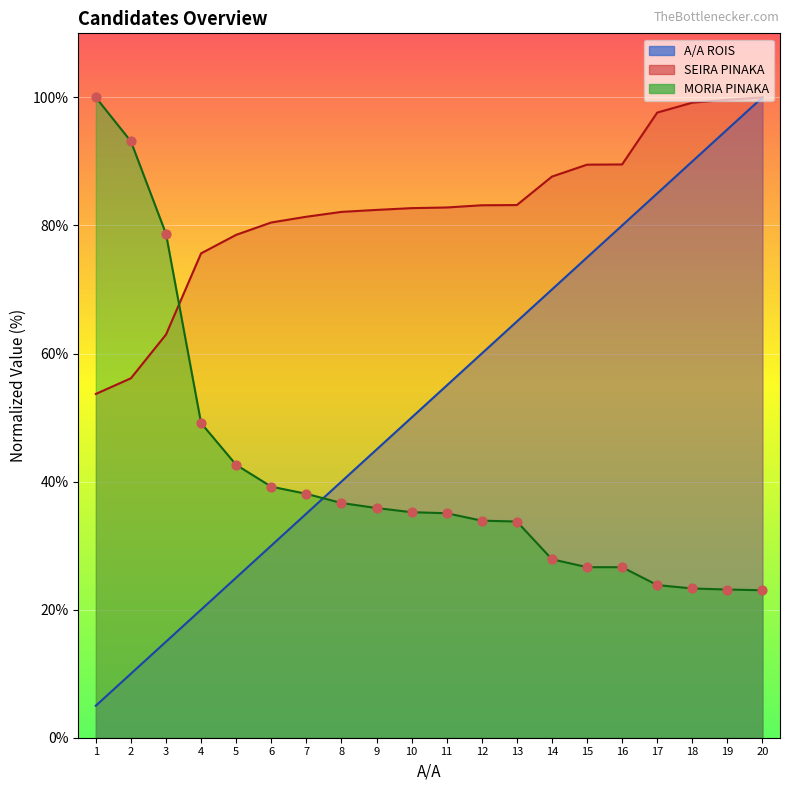

Is the value of MORIA PINAKA at 15 greater than the value of SEIRA PINAKA at 7?

No